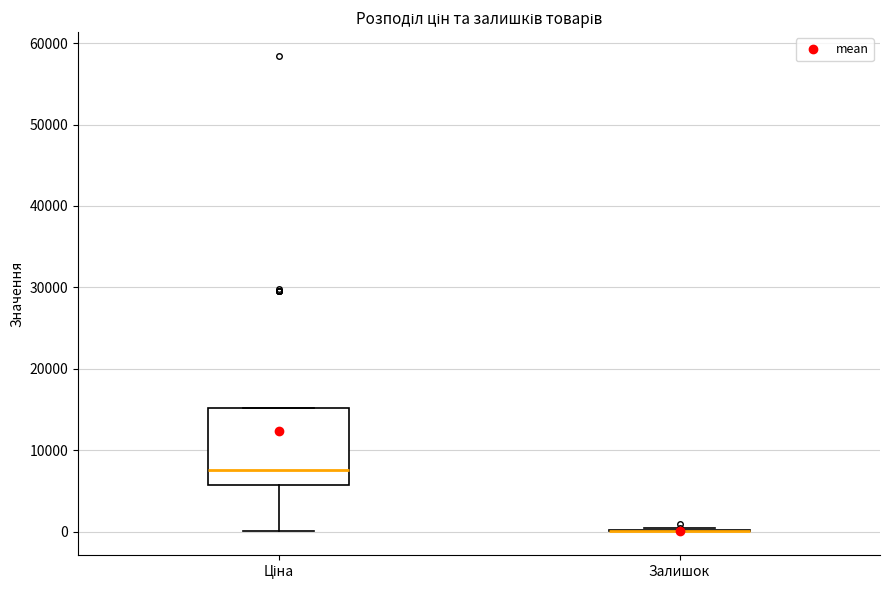

Reading left to right, read every box against the y-axis: the position of its median line, the range the box covers, and the ends of its whiskers. The values are not printed on the chart, so give them approximately, as read against the axis.

Ціна: median 8000, box 6000 to 15000, whiskers 0 to 15000
Залишок: box collapsed to a line at 0, whiskers 0 to 0